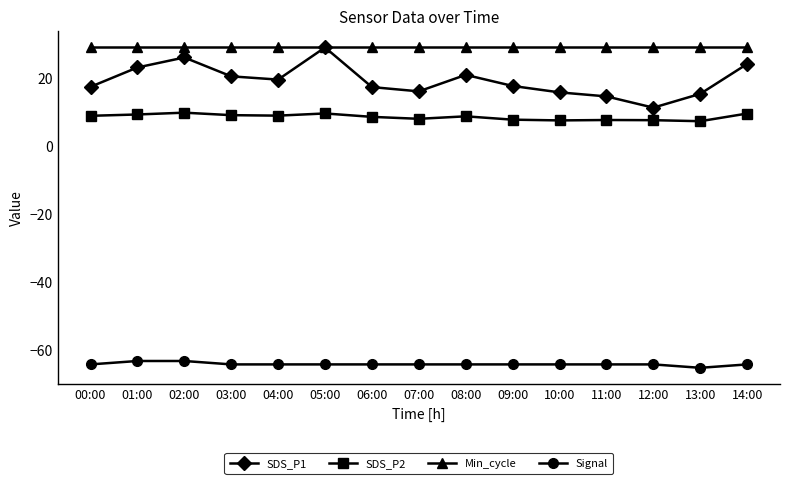

Is it true that Signal equals -113.9 at 07:00?

False